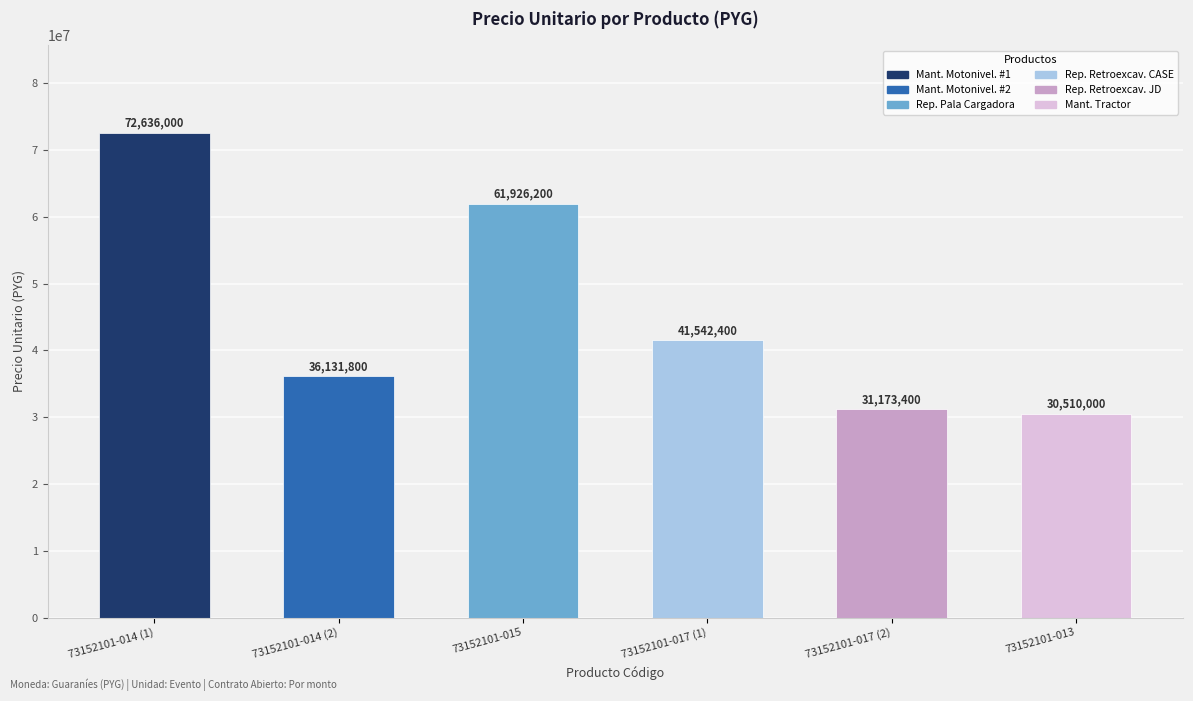

What is the greatest value displayed?

72636000